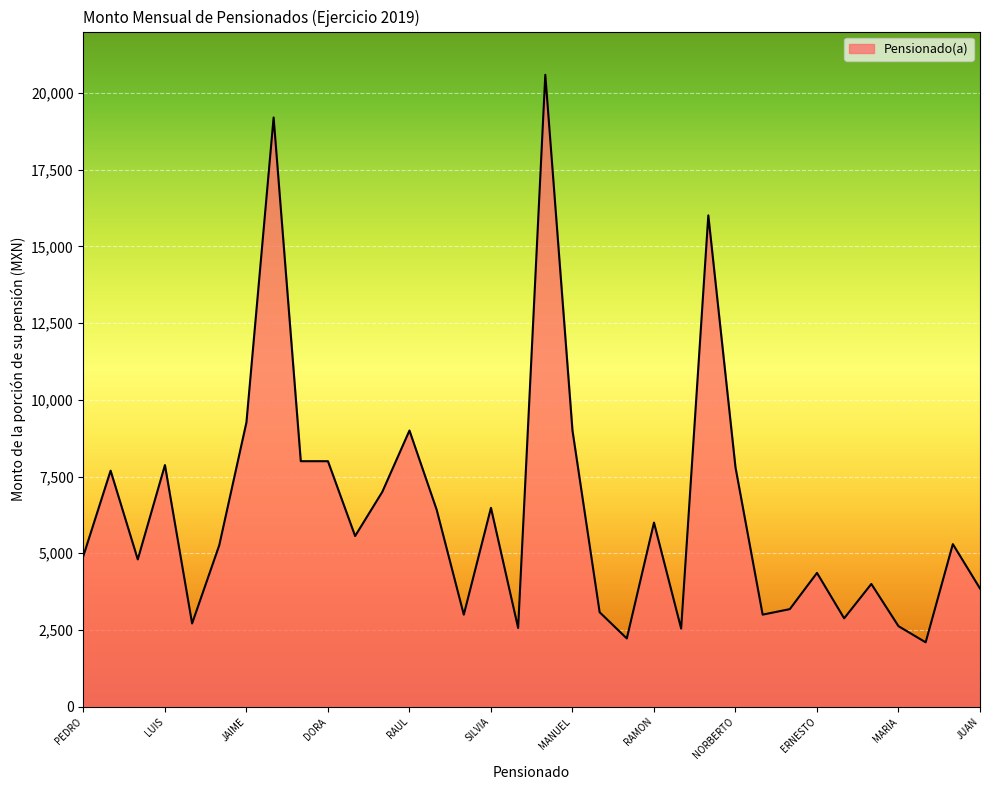

True or false: there are more than 0 points higher than both neighbors.

True